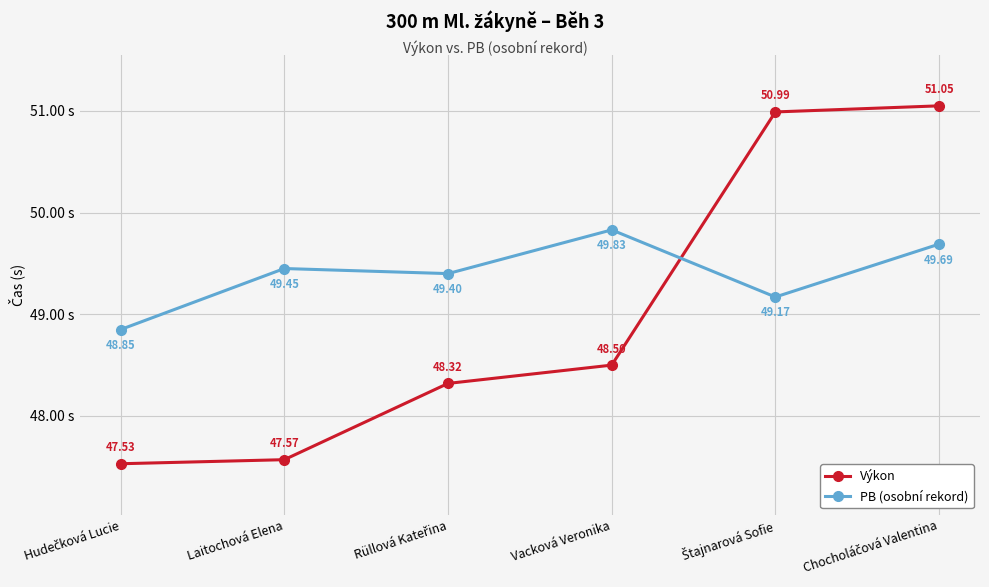

At how many categories does at least one series exceed 48?

6